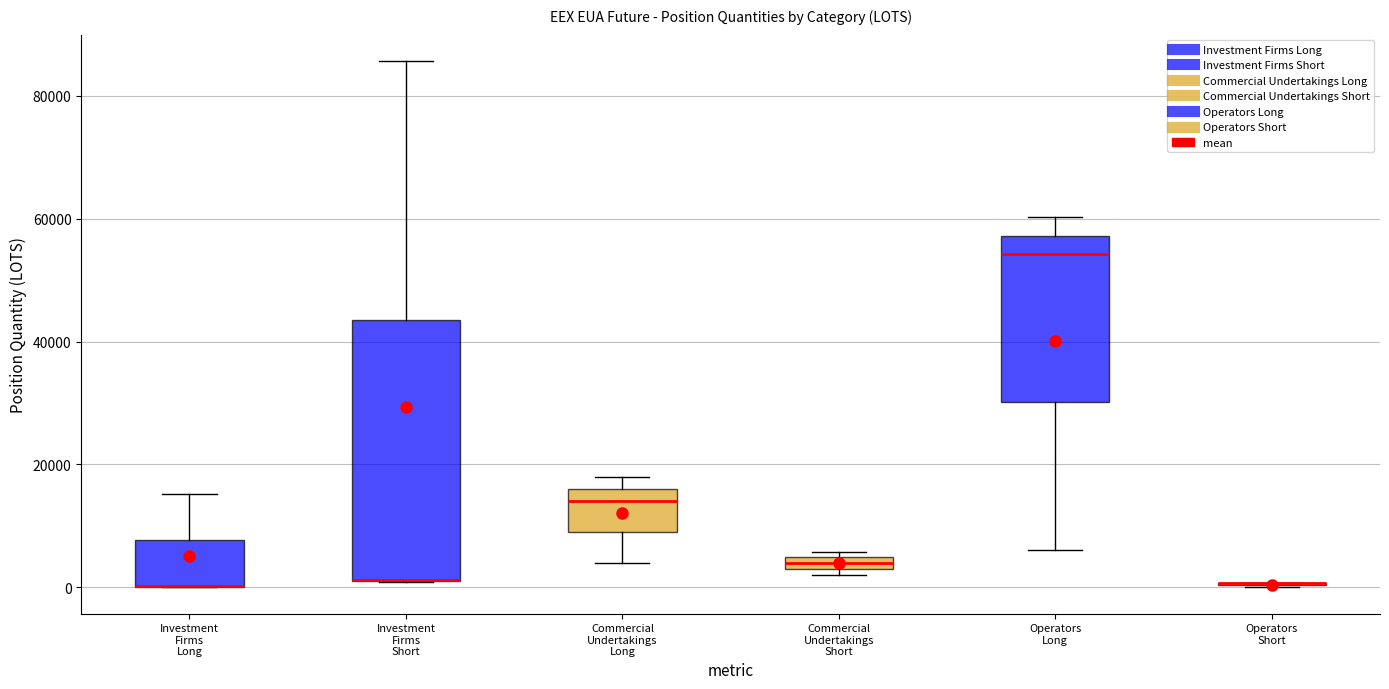

Which box is the tallest, from its lower edge to its upper edge?

Investment Firms Short